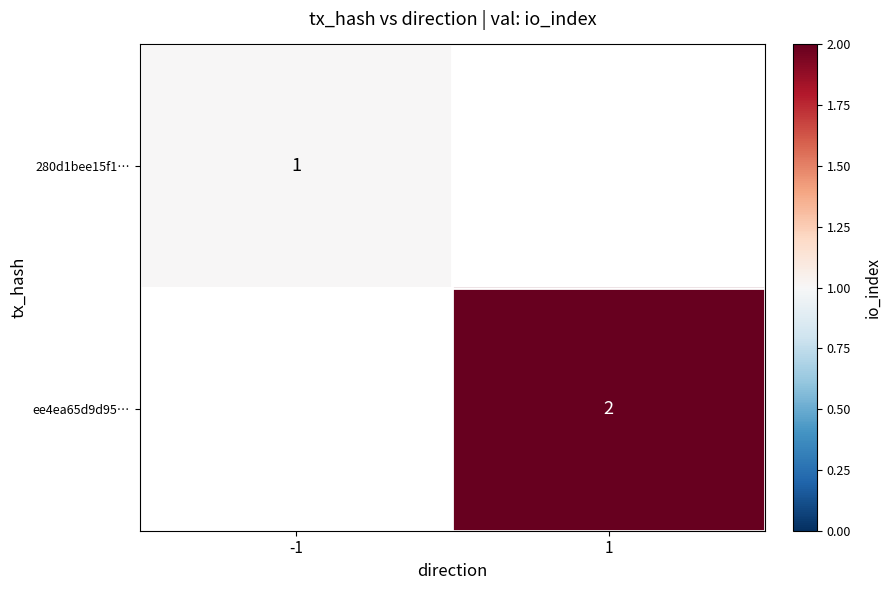

The 280d1bee15f1… series shows 1 at -1. True or false?

True